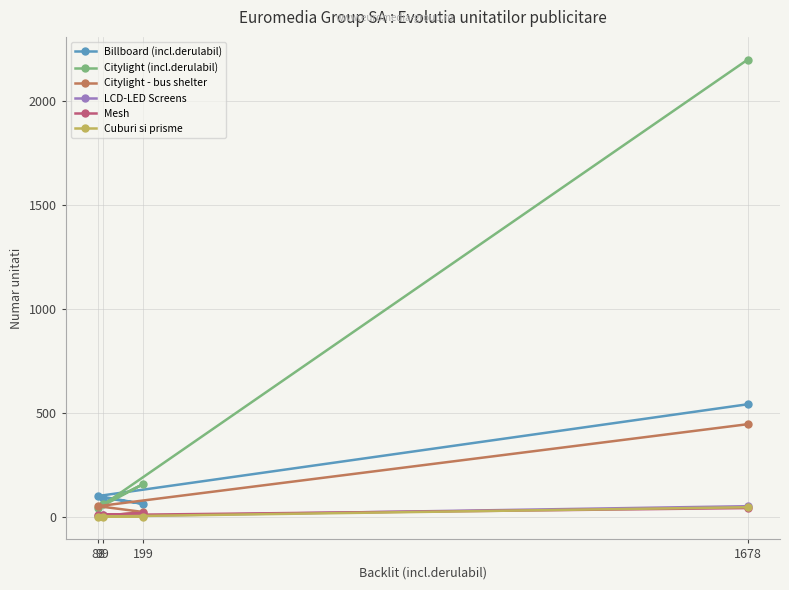

Does the chart display data point markers on the line(s)?

Yes